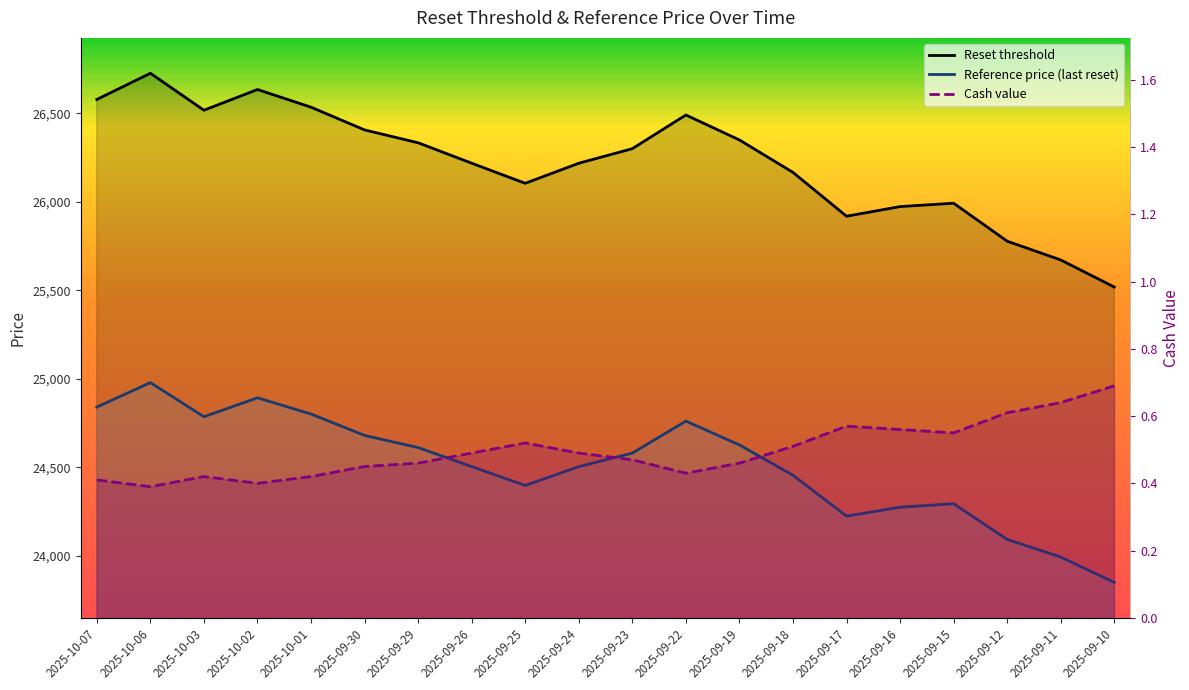

Reading left to right, what are all the values shown in this chart?

Reset threshold: 26579.0	26727.1	26518.1	26635.3	26535.3	26406.7	26334.1	26218.7	26105.1	26218.4	26300.8	26491.3	26350.1	26166.7	25919.0	25973.4	25992.5	25777.8	25671.9	25518.7
Reference price (last reset): 24840.2	24978.6	24785.5	24892.8	24800.9	24680.0	24611.4	24503.8	24397.3	24503.6	24580.2	24761.1	24626.2	24454.9	24223.7	24274.2	24293.8	24092.2	23992.6	23849.3
Cash value: 0.4	0.4	0.4	0.4	0.4	0.5	0.5	0.5	0.5	0.5	0.5	0.4	0.5	0.5	0.6	0.6	0.6	0.6	0.6	0.7